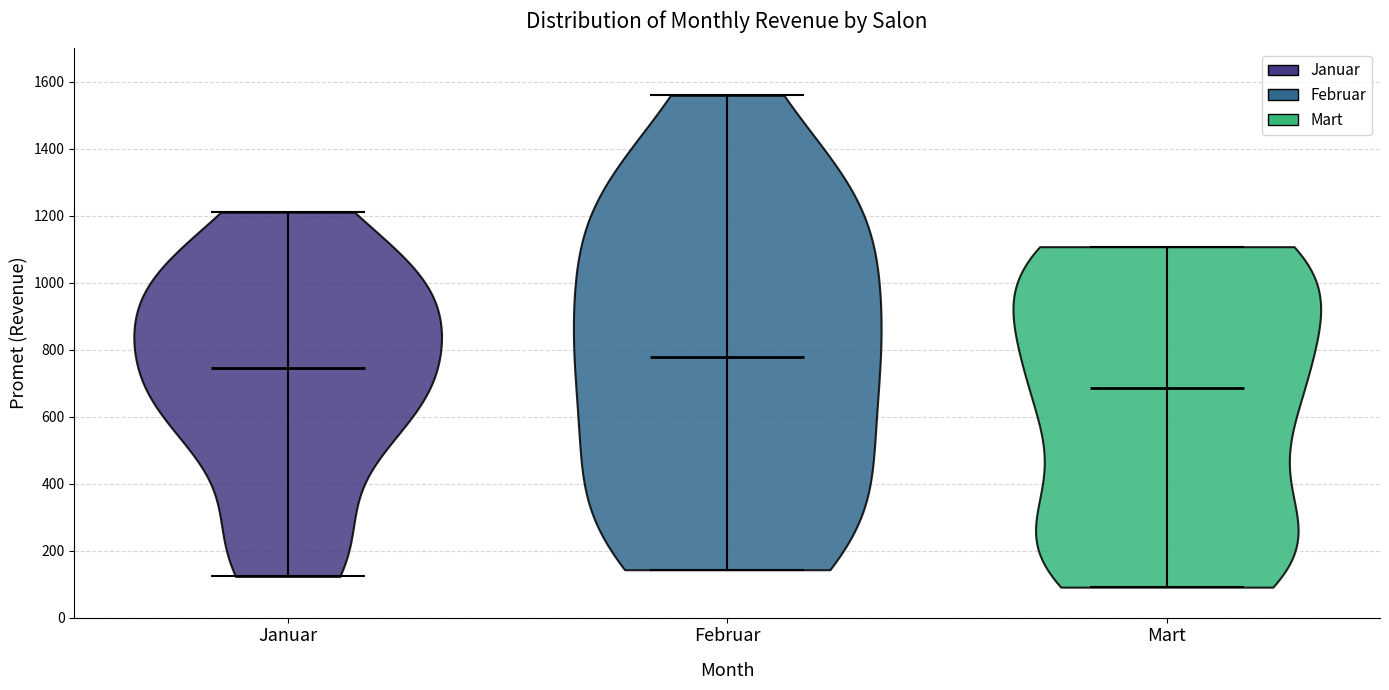

Reading left to right, read every violin against the y-axis: where its median line is, and the lowest and highest points it reaches. The values are not printed on the chart, so give them approximately, as read against the axis.

Januar: median line 740, lowest point 120, highest point 1220
Februar: median line 780, lowest point 140, highest point 1560
Mart: median line 680, lowest point 100, highest point 1100